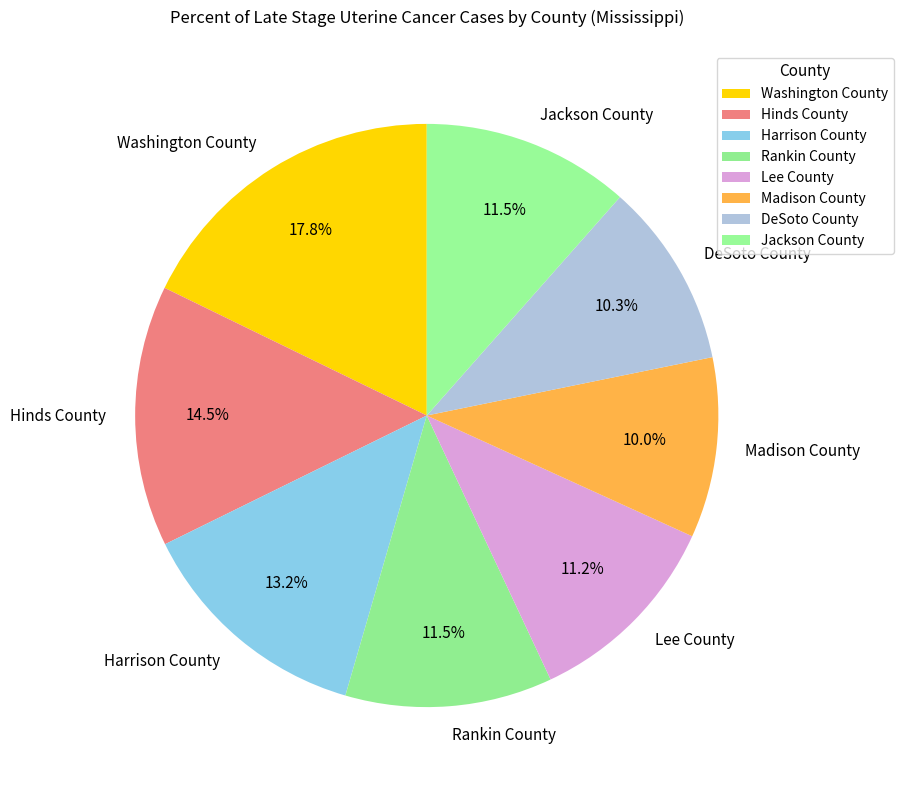

Is there any slice that represents more than half of the pie?

No